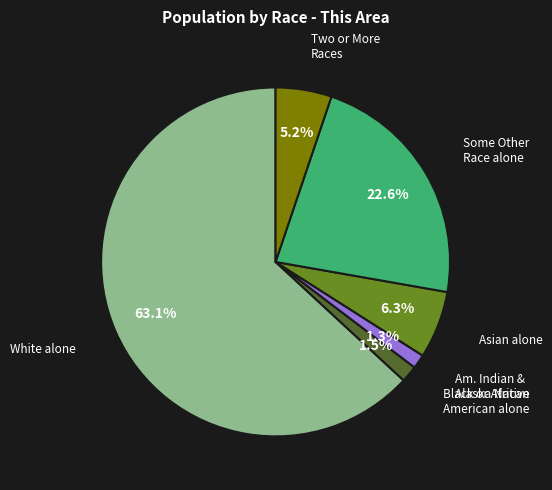

How many slices are in this pie chart?

6